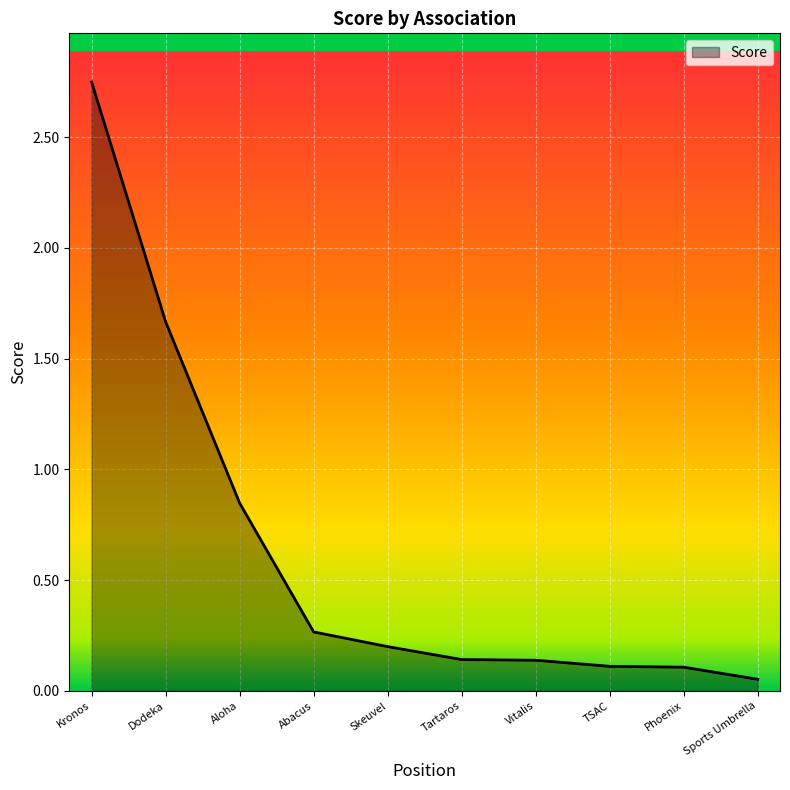

The chart shows a value of 0.1 at Skeuvel. True or false?

False